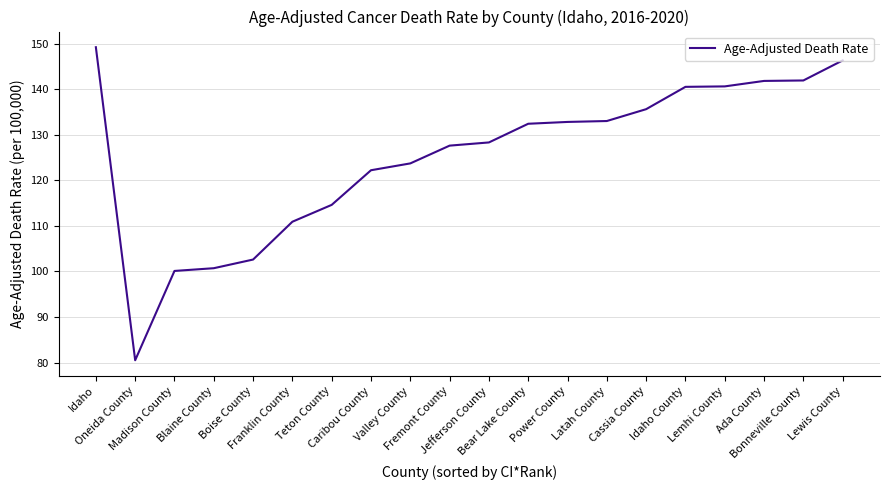

What is the greatest value displayed?

149.2